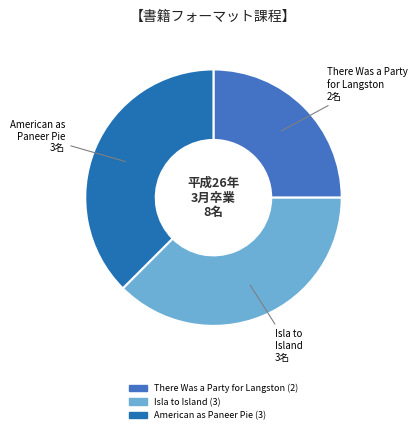

Which category has the smallest portion of the pie?

There Was a Party for Langston